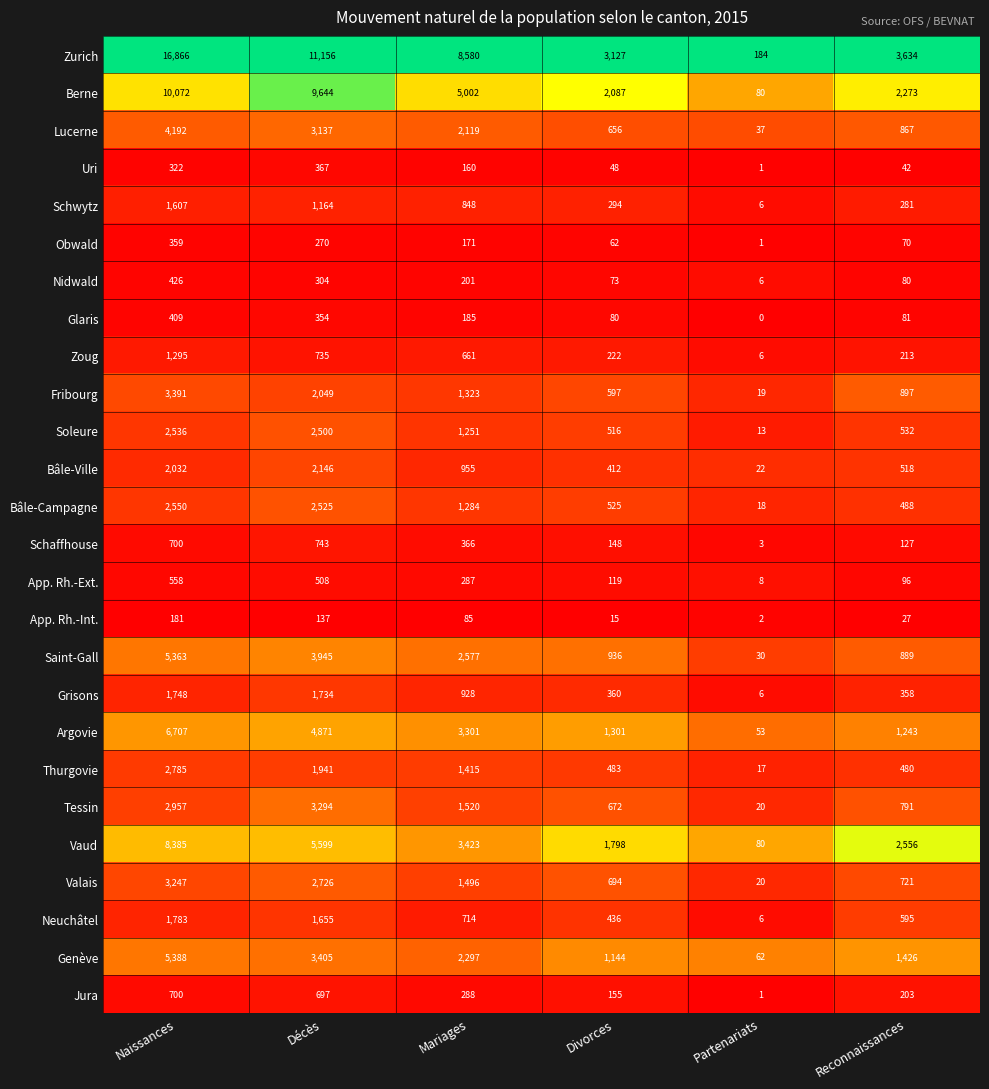

The Jura series shows 972 at Naissances. True or false?

False